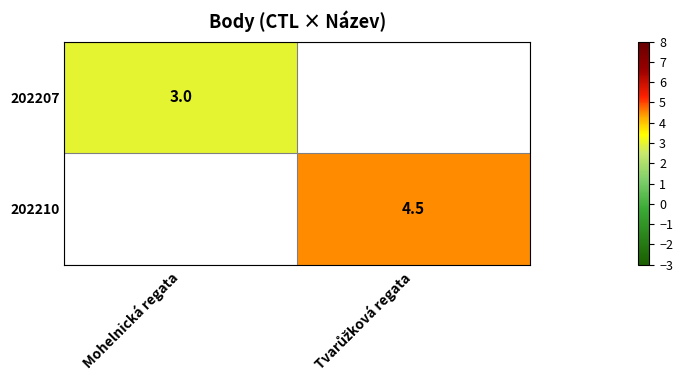

Is it true that 202207 equals 3.0 at Mohelnická regata?

True